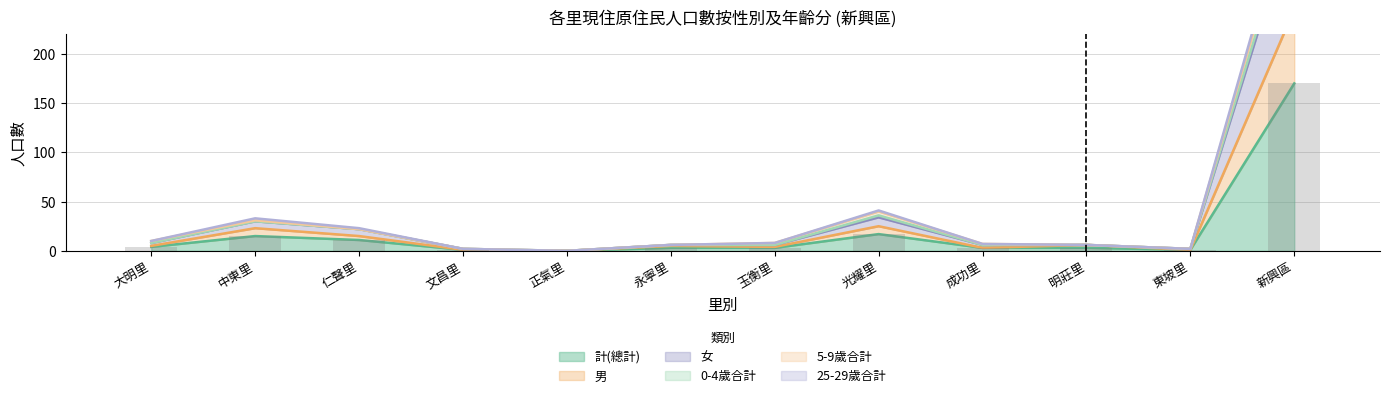

What is the label of the 2nd bar from the left?

中東里